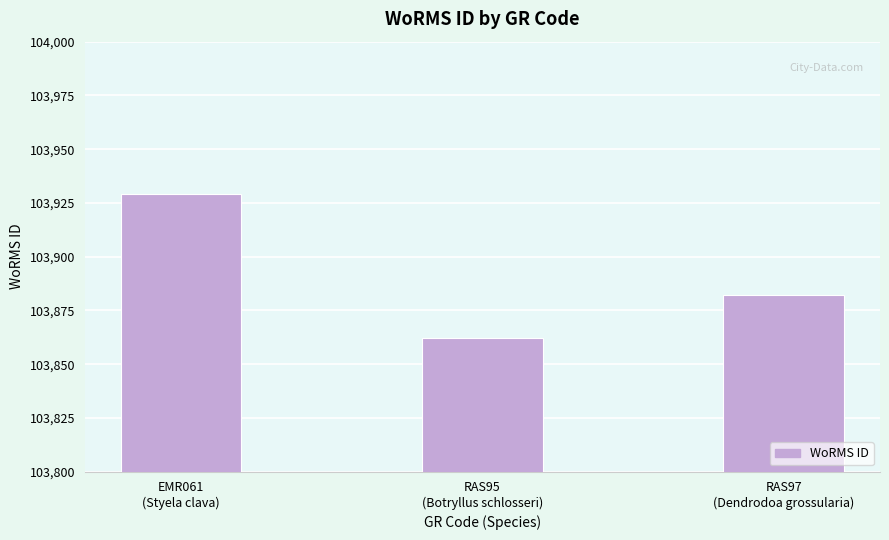

What is the label of the 1st bar from the right?

RAS97
(Dendrodoa grossularia)